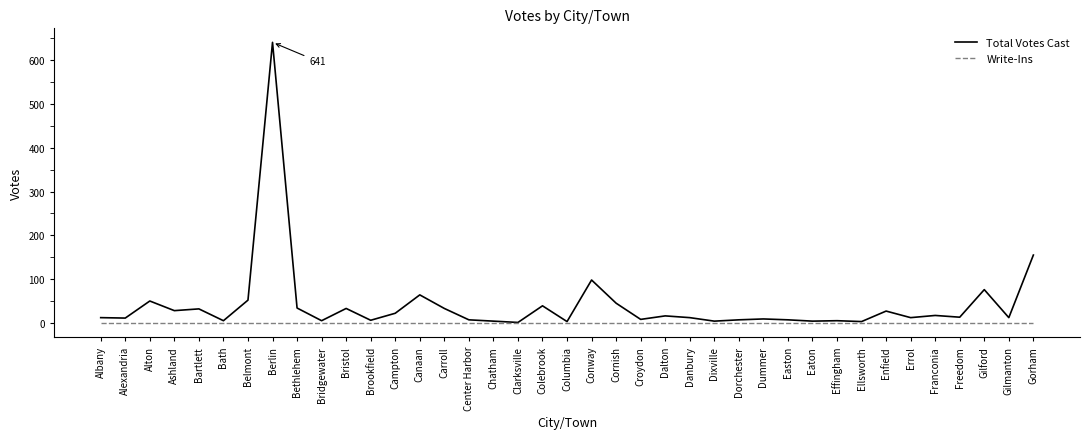

What is the spread (max minus min) of values at Bethlehem?

34